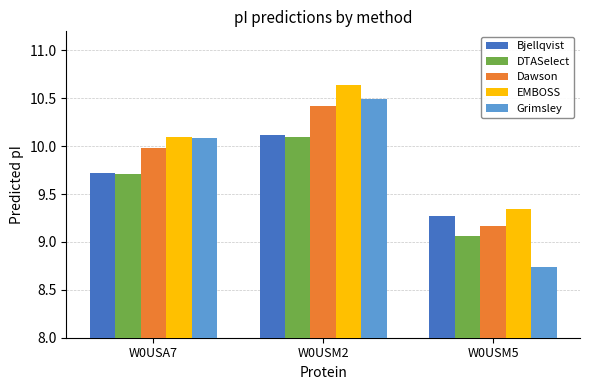

How many series are shown in this chart?

5